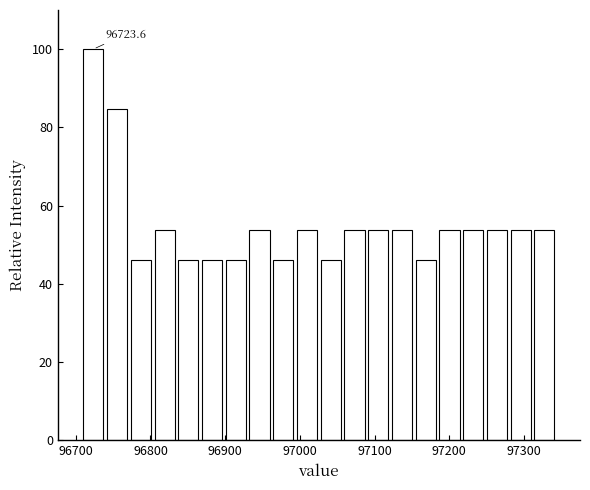

Read against the x-axis, roughly where is the centre of the tallest bar?

96720